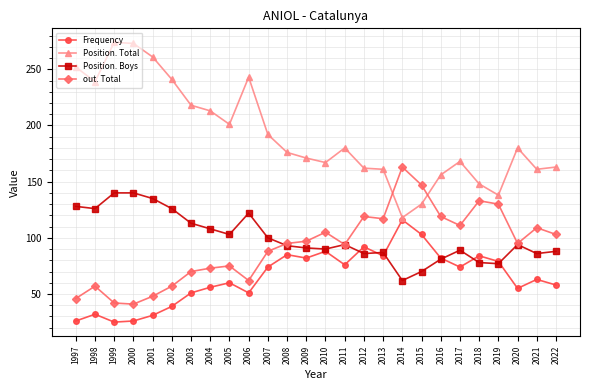

At which category does out. Total reach its first local peak?

1998